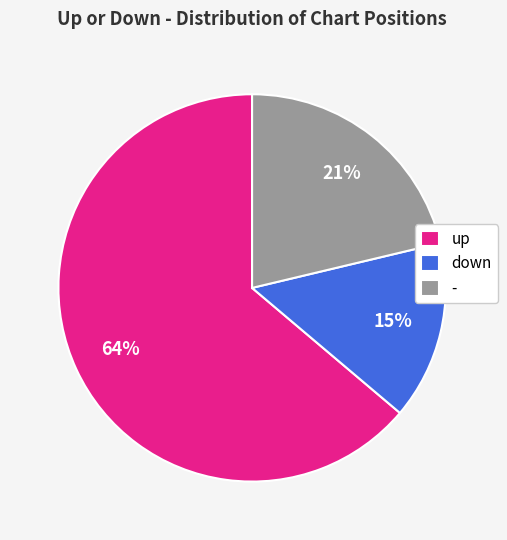

Is it true that up is 58% of the pie?

False